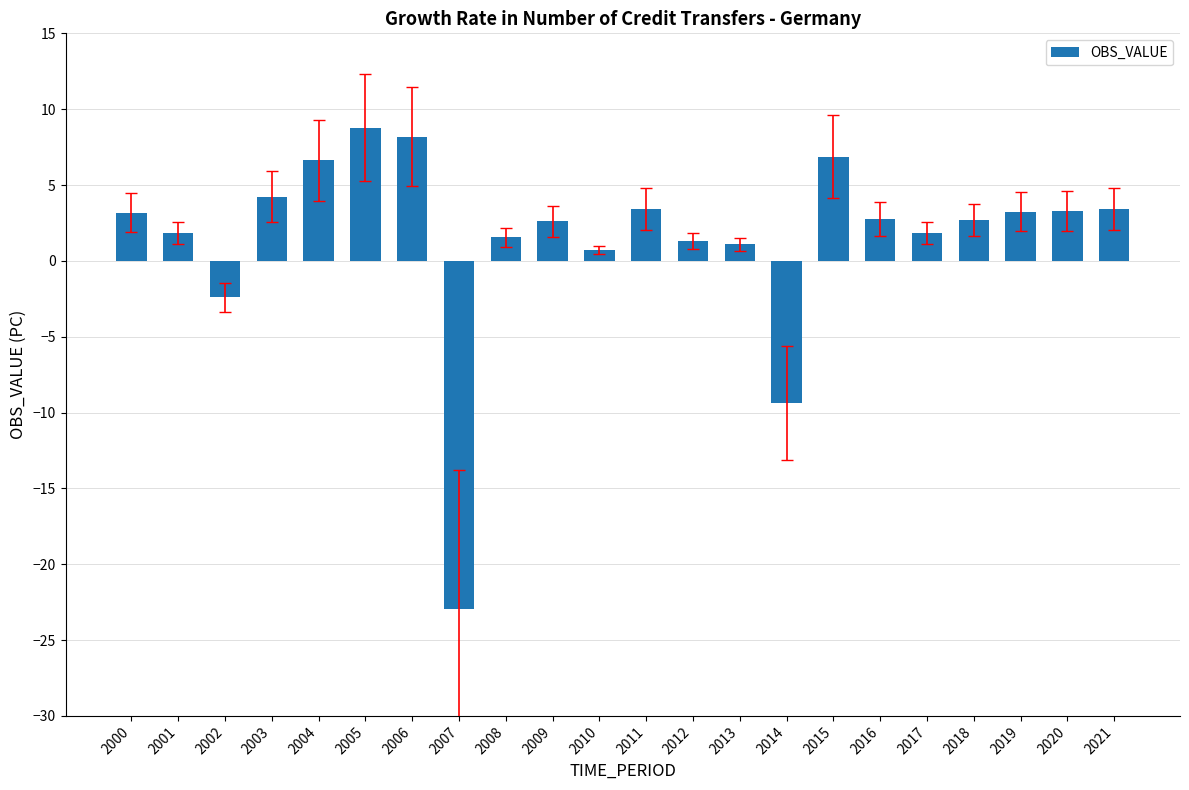

Between 2017 and 2009, which is larger?

2009